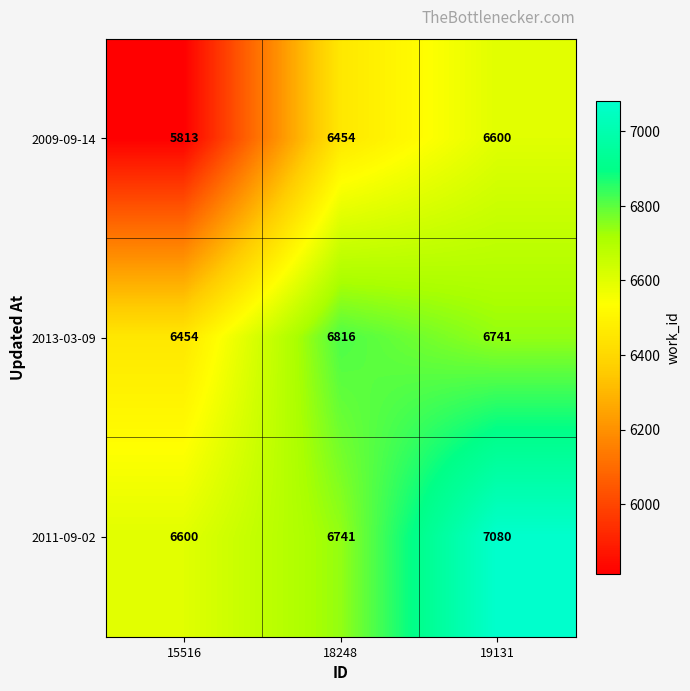

At which category does the chart reach its minimum across all series?

15516